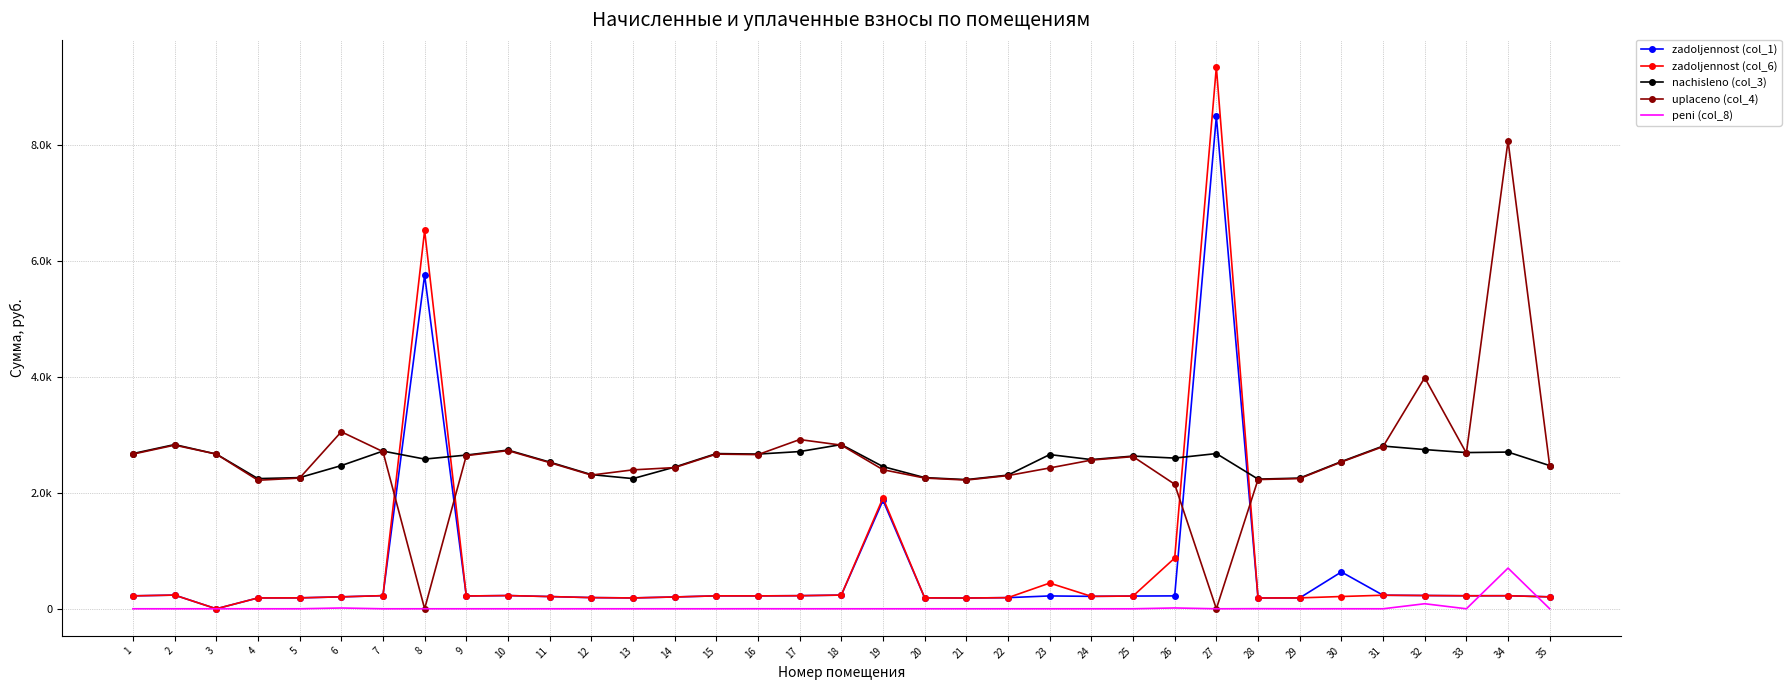

What are all the series names shown in the legend?

zadoljennost (col_1), zadoljennost (col_6), nachisleno (col_3), uplaceno (col_4), peni (col_8)